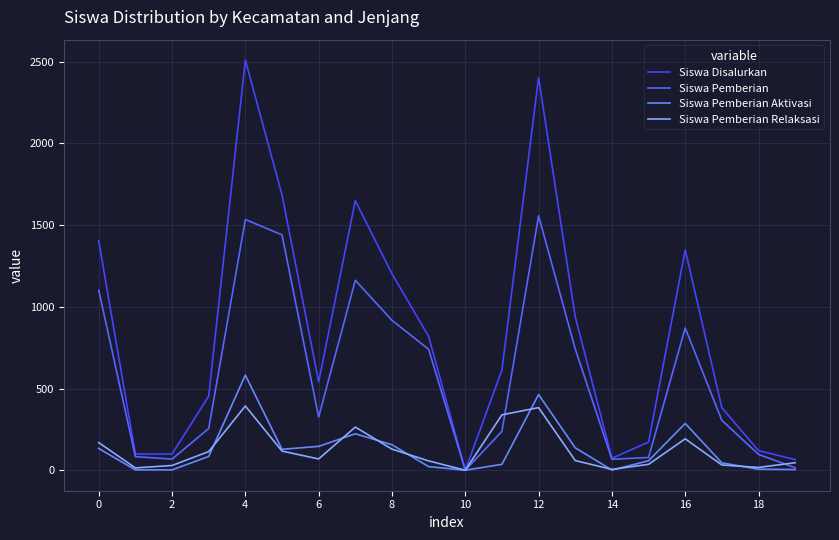

Does the chart have visible grid lines?

Yes